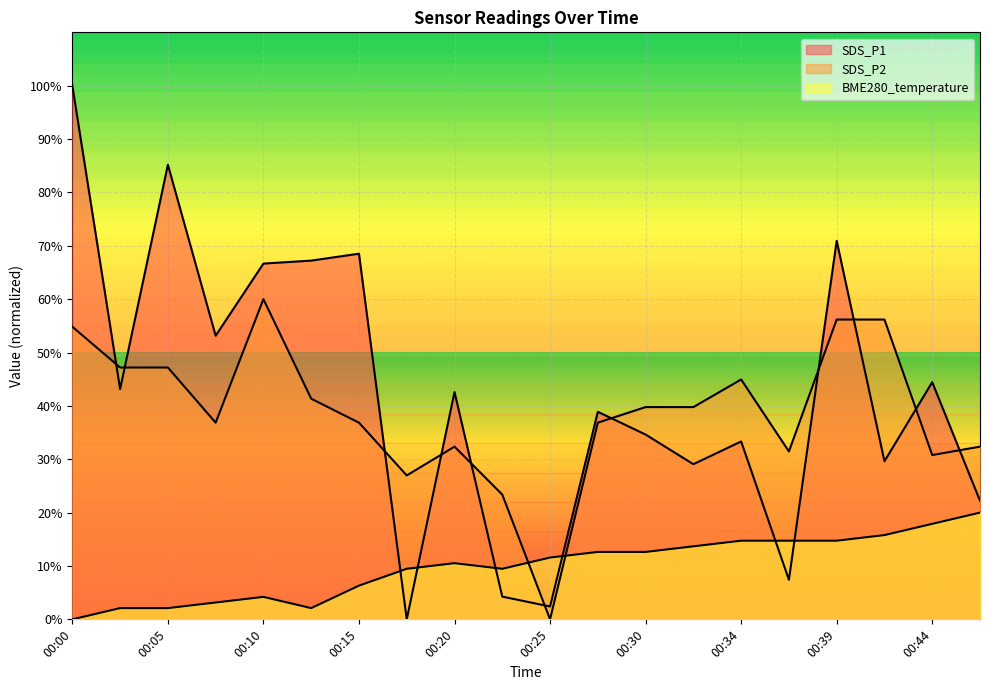

At which category does SDS_P2 reach its first local valley?

00:08